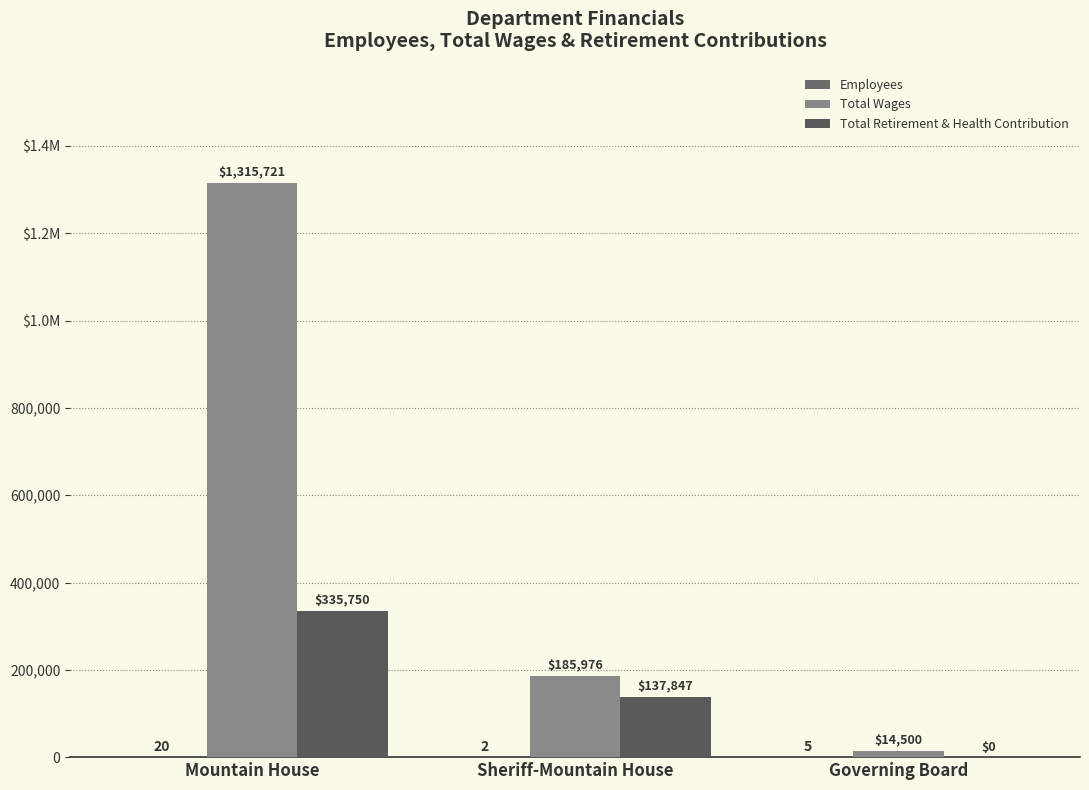

Does the chart contain stacked bars?

No